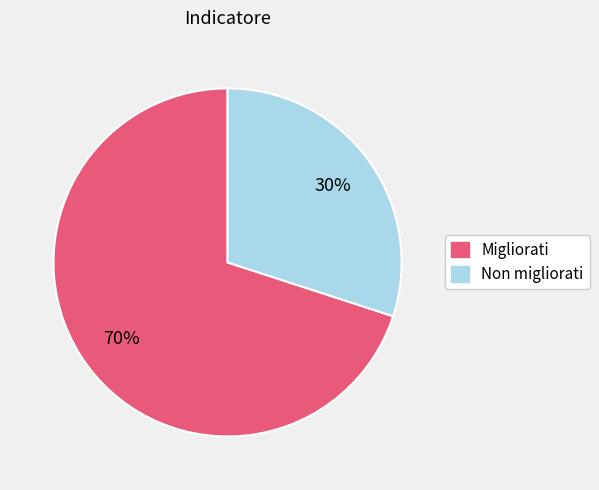

Which slice represents more than half of the pie?

Migliorati